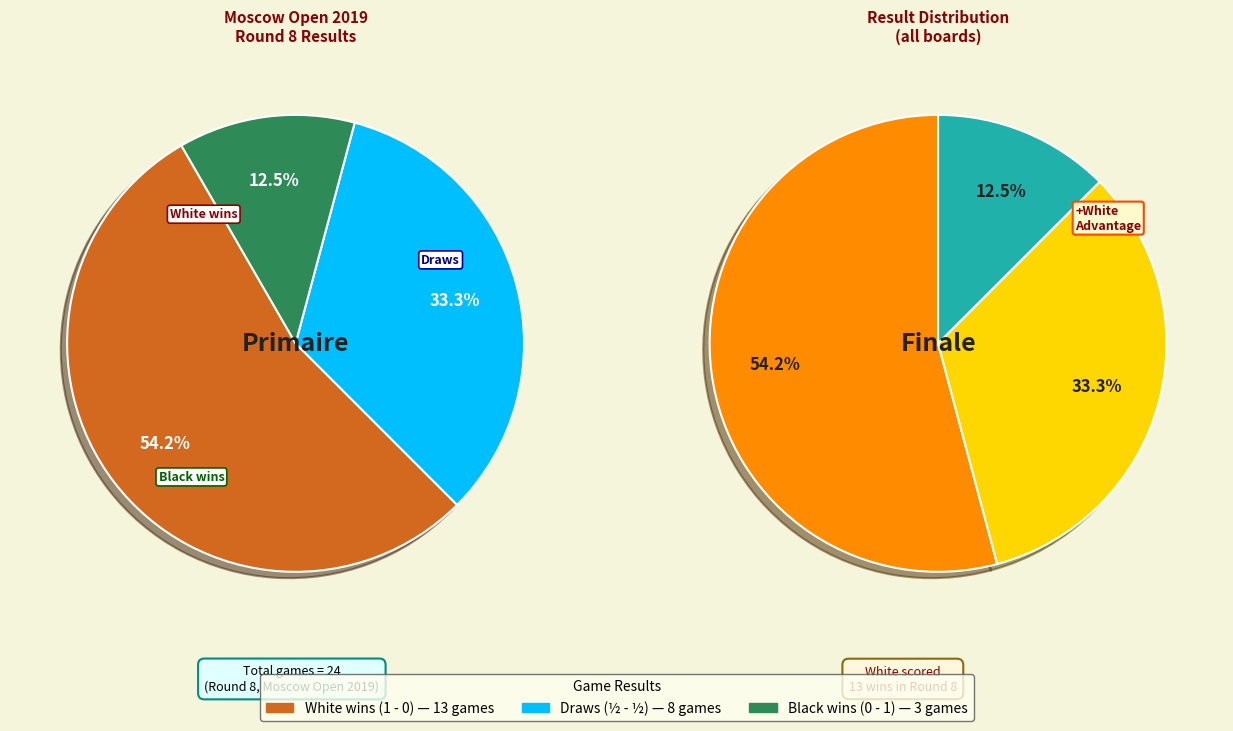

Does ½ - ½ account for over 50% of the chart?

No